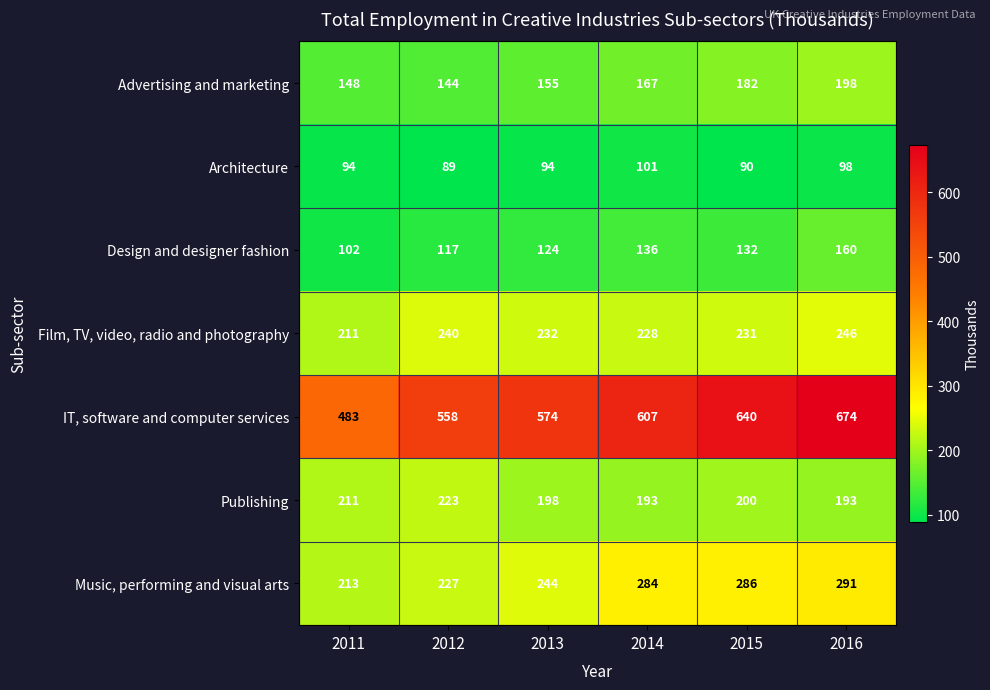

What is the sum of all Music, performing and visual arts values?

1545